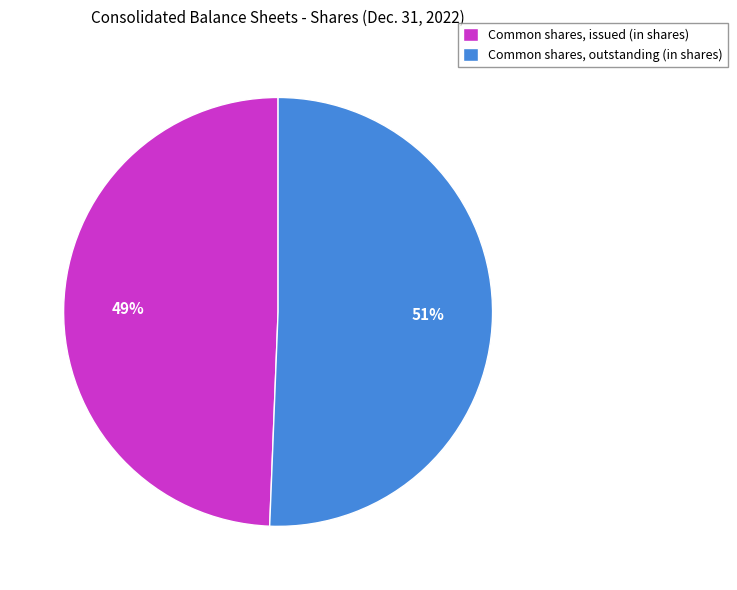

True or false: Common shares, issued (in shares) accounts for 61% of the total.

False